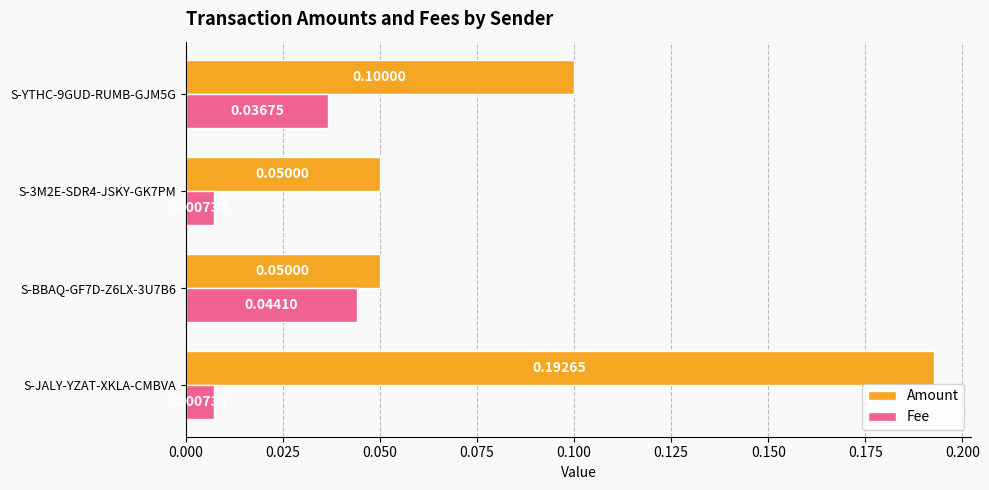

What are all the series names shown in the legend?

Amount, Fee